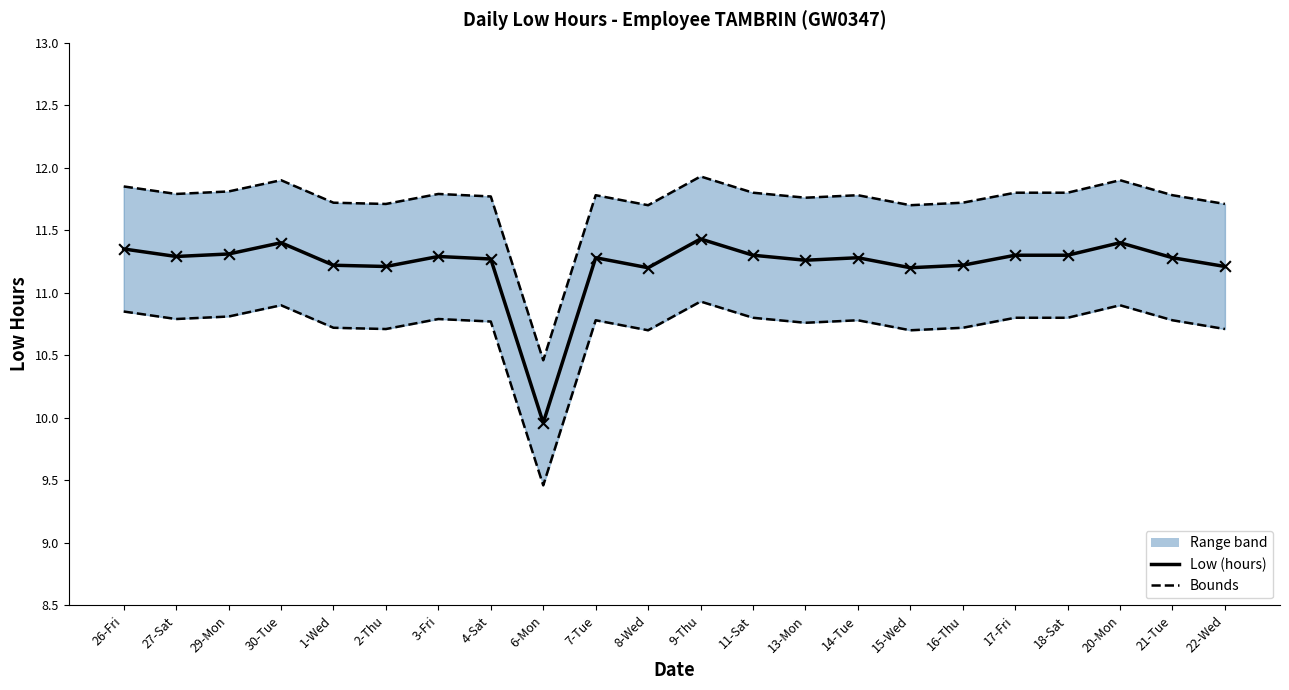

Which series has the largest total across all categories?

Upper bound